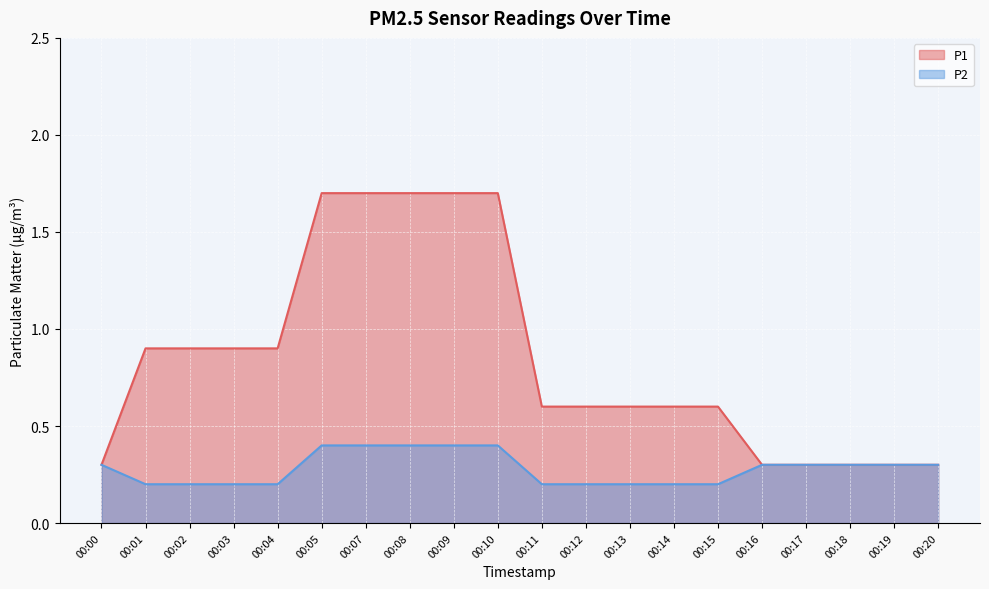

True or false: P1 and P2 intersect in this chart.

False